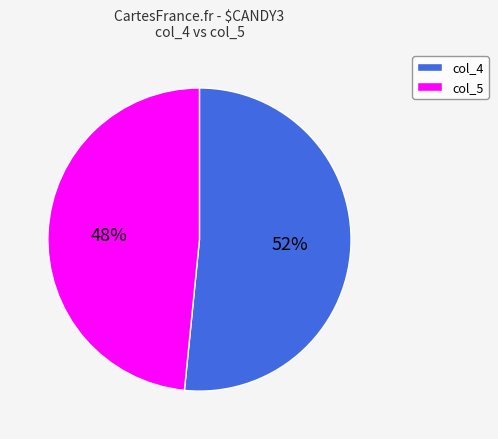

To the nearest percent, what is the combined percentage of col_5 and col_4?

100%